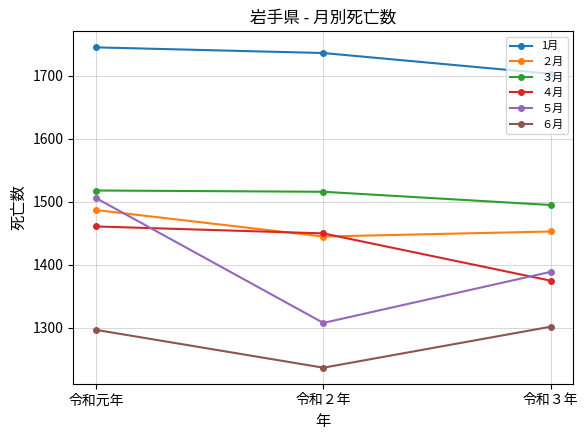

What is the total value across all series at 令和元年?

9014